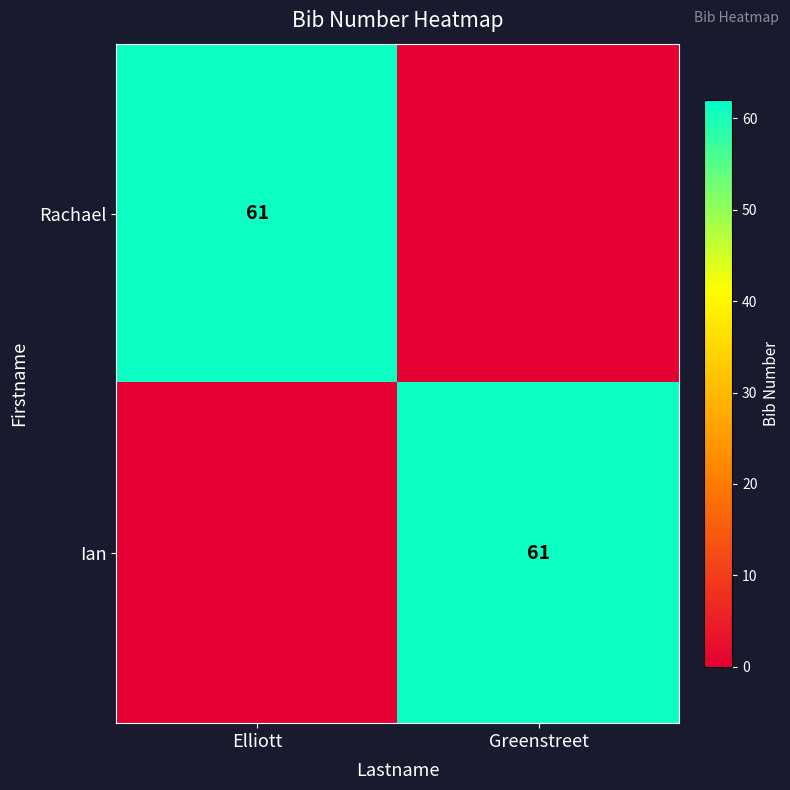

What is the total value across all series at Elliott?

61